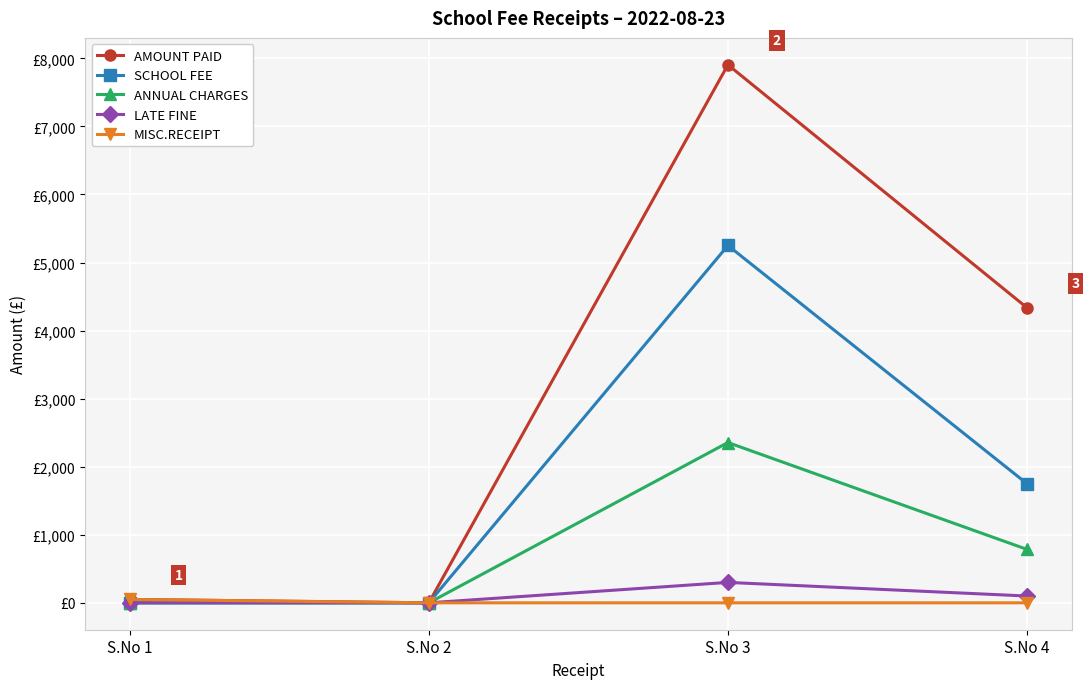

Which category has the lowest value across all series?

S.No 2